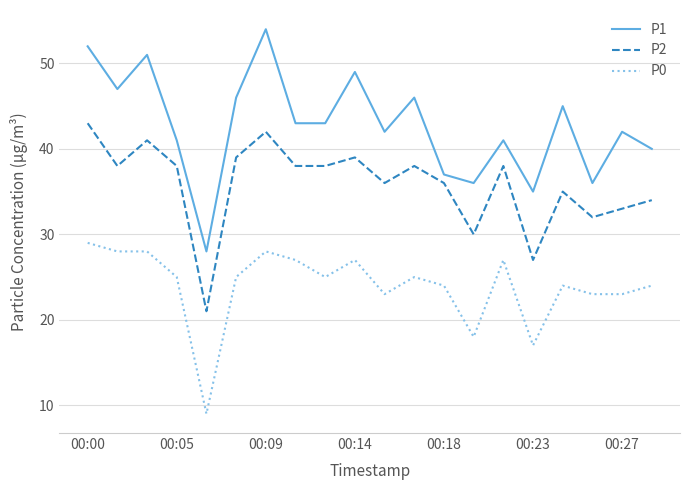

Which series has the widest spread of values?

P1